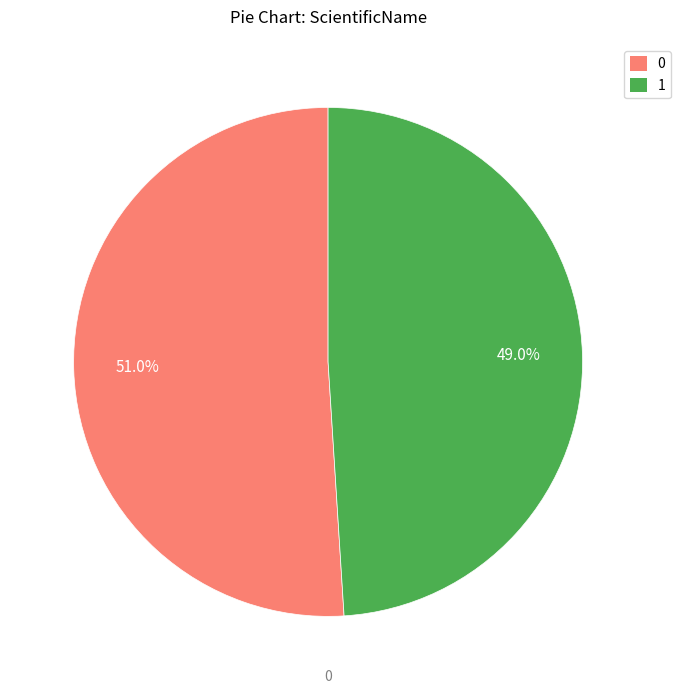

Combined, do 0 and 1 account for over 50%?

Yes